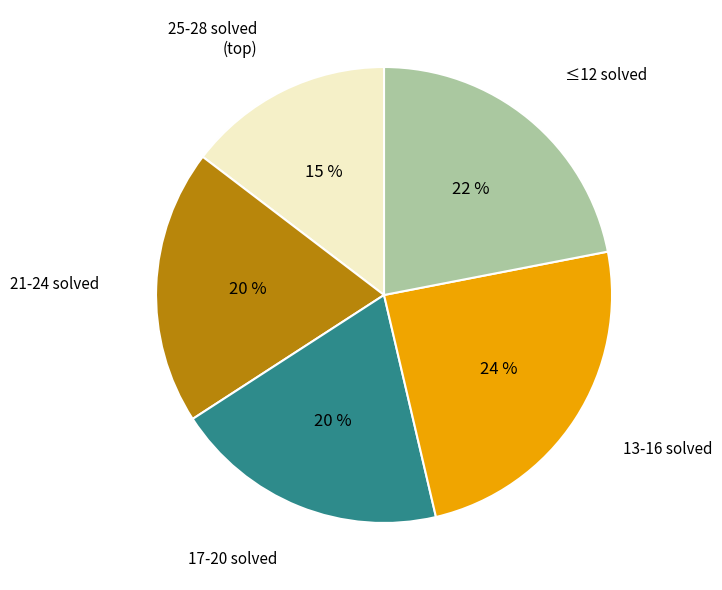

To the nearest percent, what is the average slice percentage?

20%